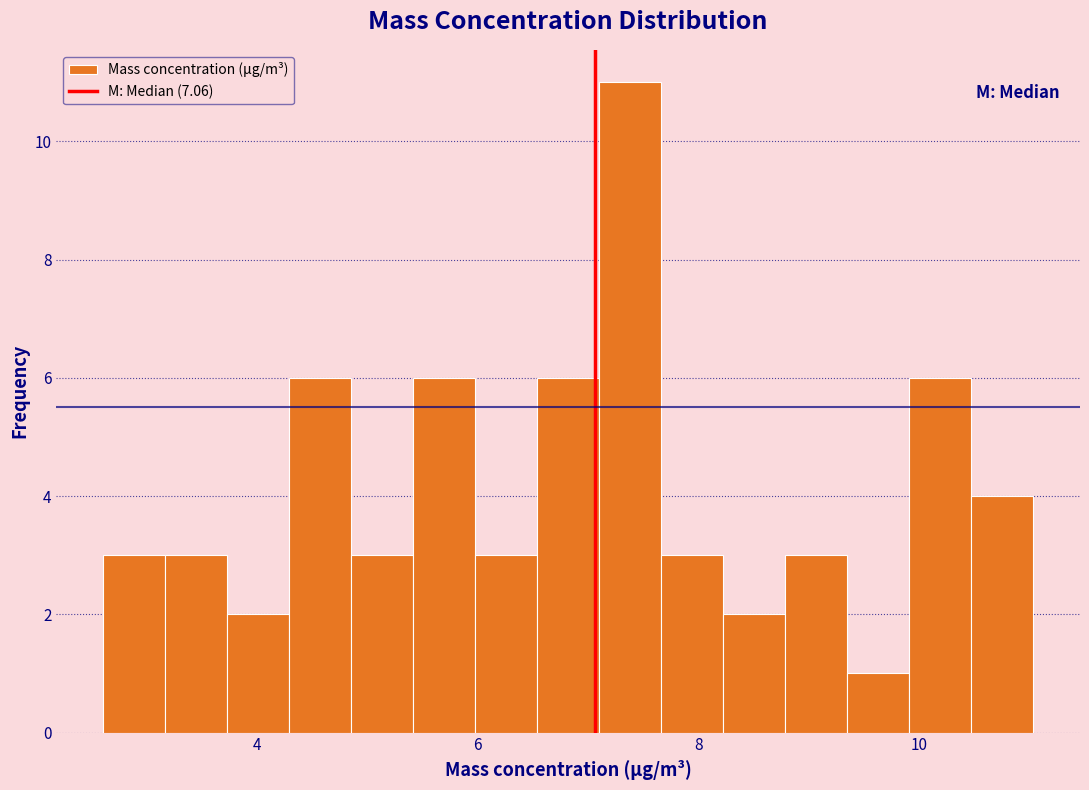

Read against the x-axis, roughly where is the centre of the tallest bar?

7.4